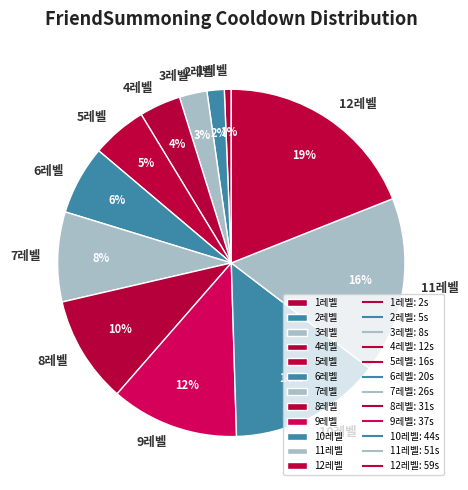

Which has a higher value, 10레벨 or 7레벨?

10레벨